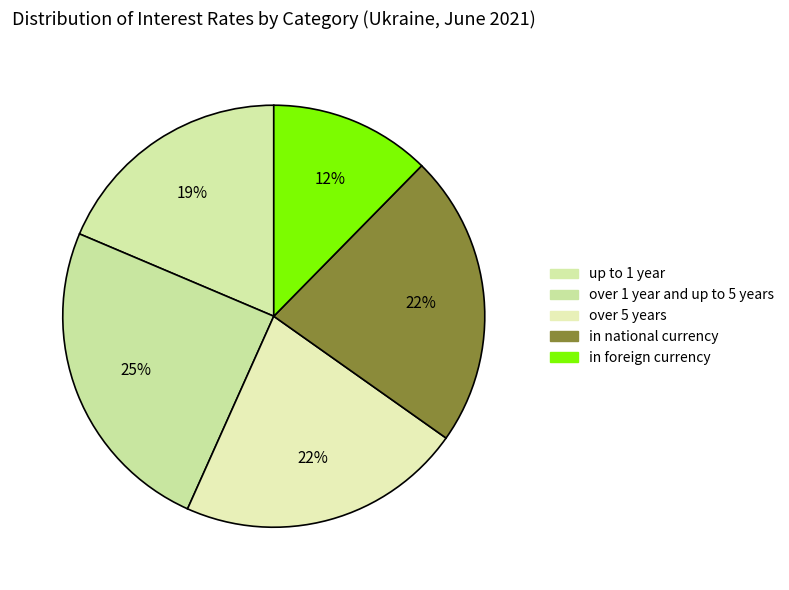

To the nearest percent, what percentage of the pie is over 1 year and up to 5 years?

25%